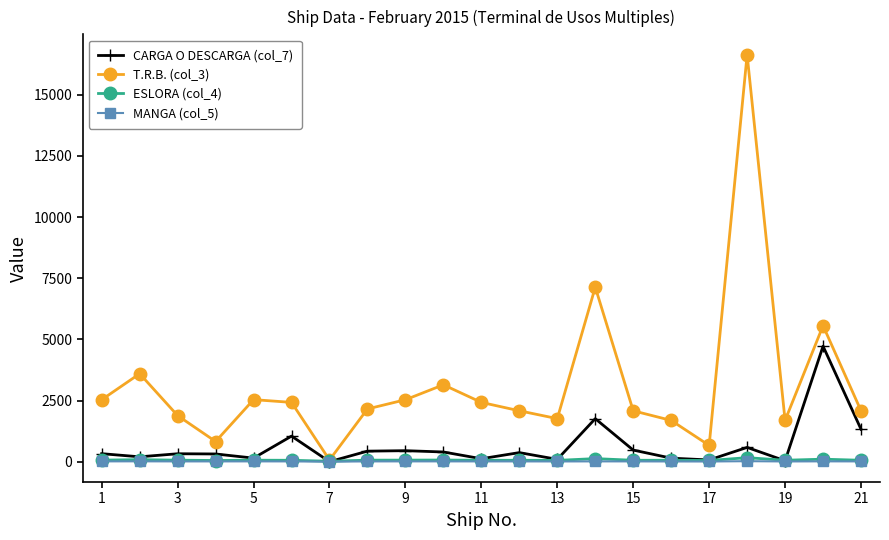

What are all the series names shown in the legend?

CARGA O DESCARGA (col_7), T.R.B. (col_3), ESLORA (col_4), MANGA (col_5)